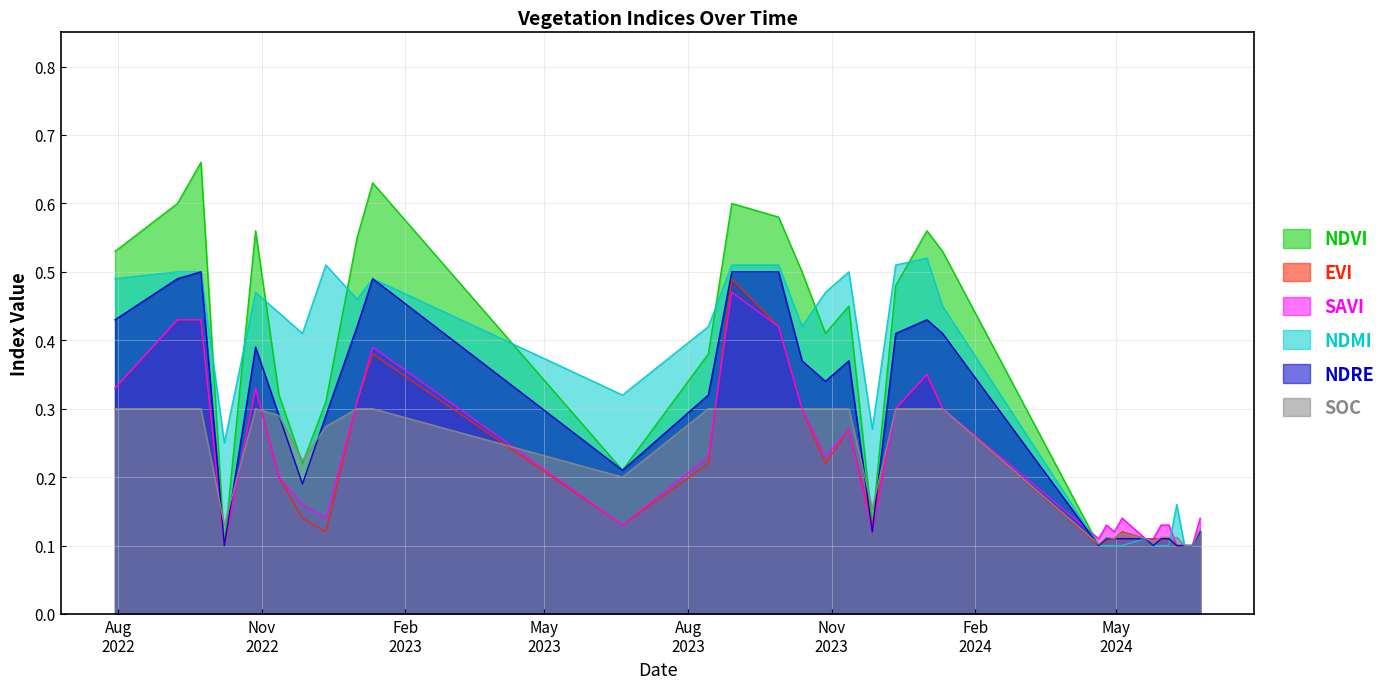

How many data points does each series have?

33